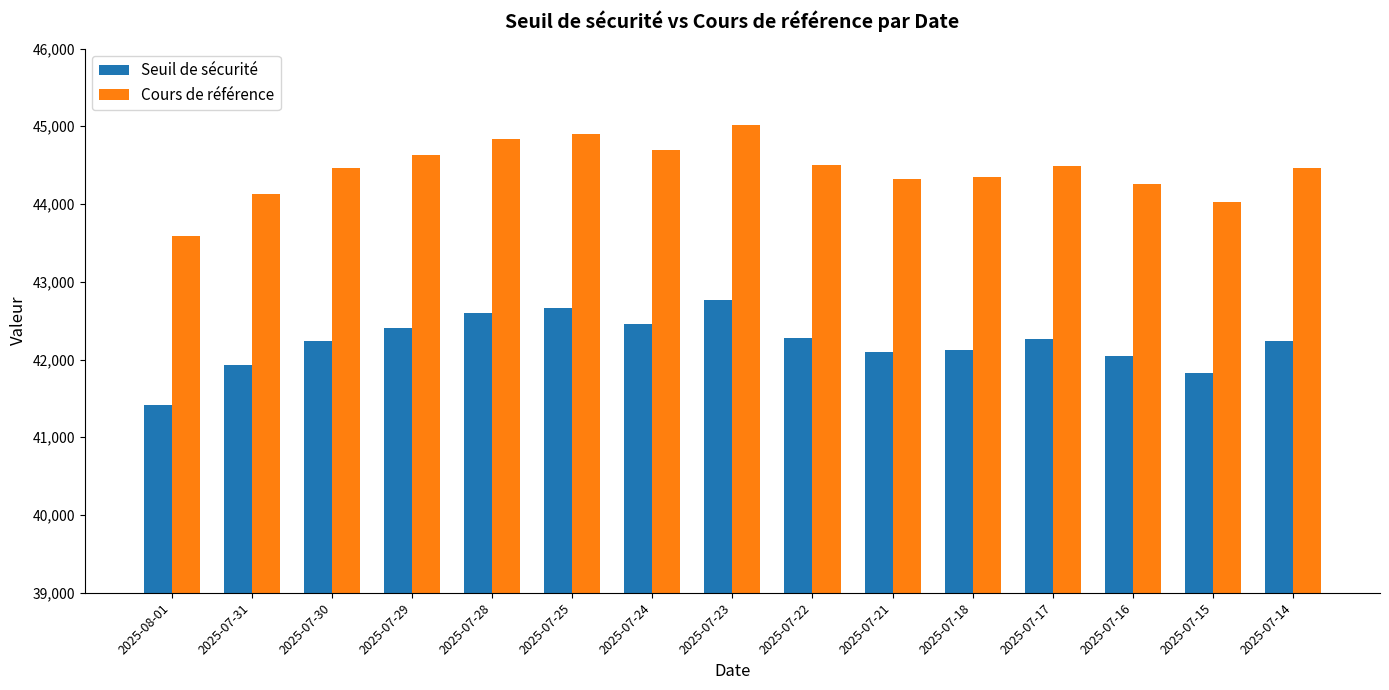

At which category is the sum across all series the highest?

2025-07-23